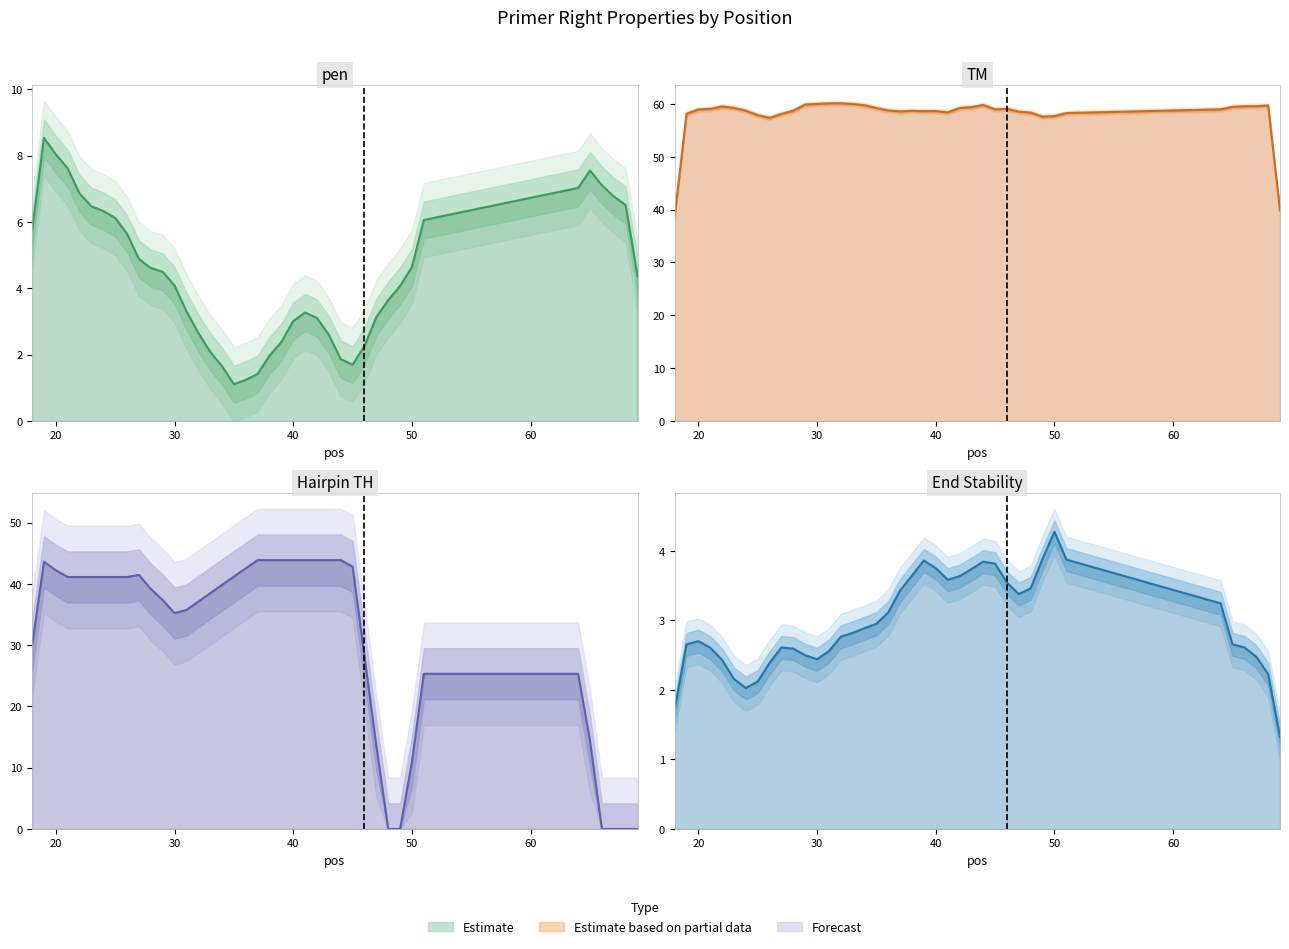

How many data points in pen are less than 4?

18